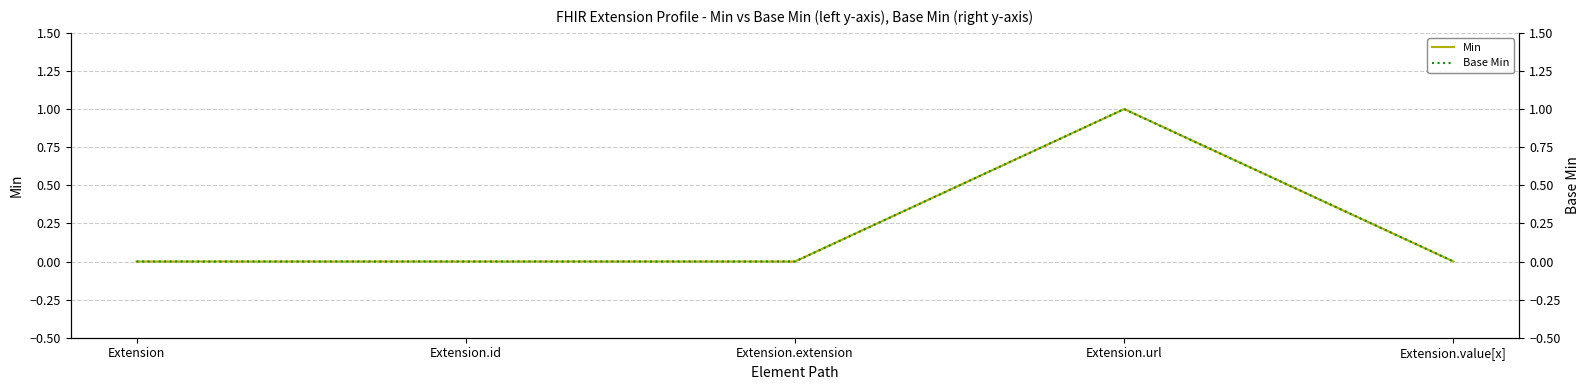

At how many categories does at least one series exceed 0?

1